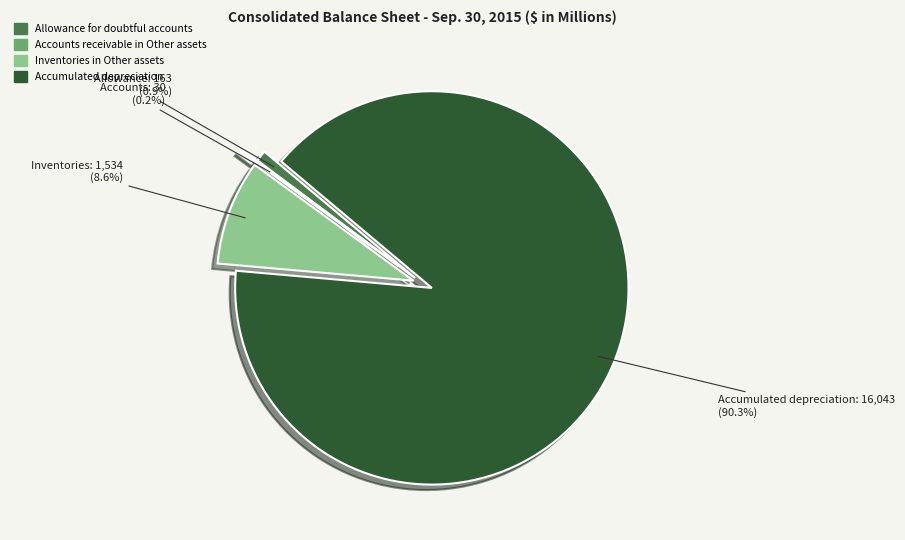

Do Accumulated depreciation and Allowance for doubtful accounts together represent more than half of the pie?

Yes